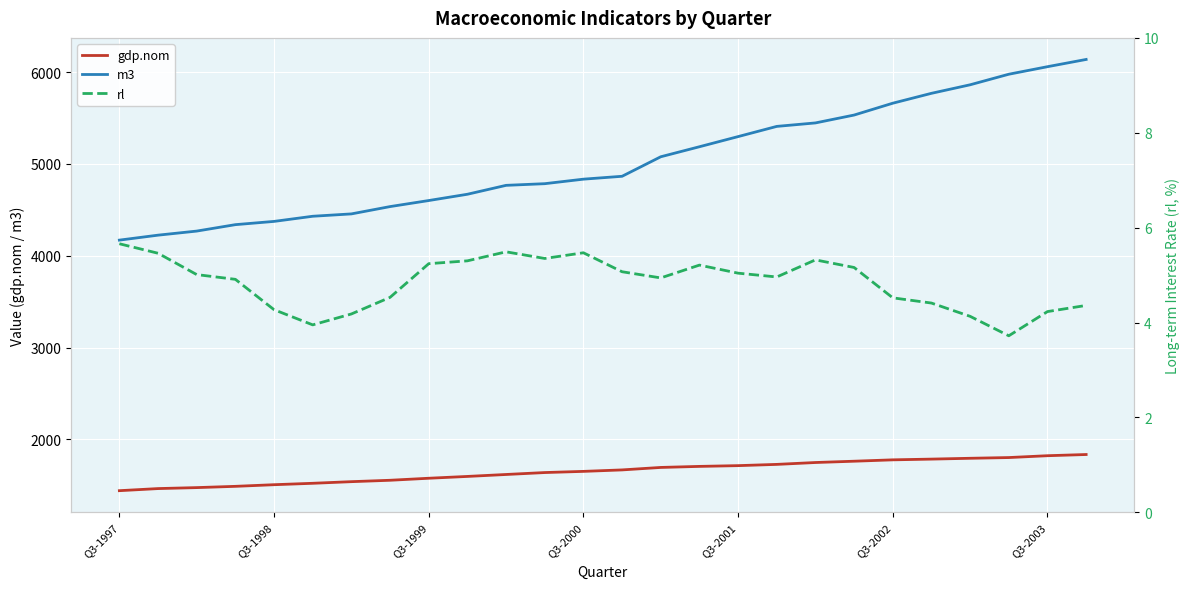

Rank the series by their maximum value, from highest to lowest.

m3, gdp.nom, rl